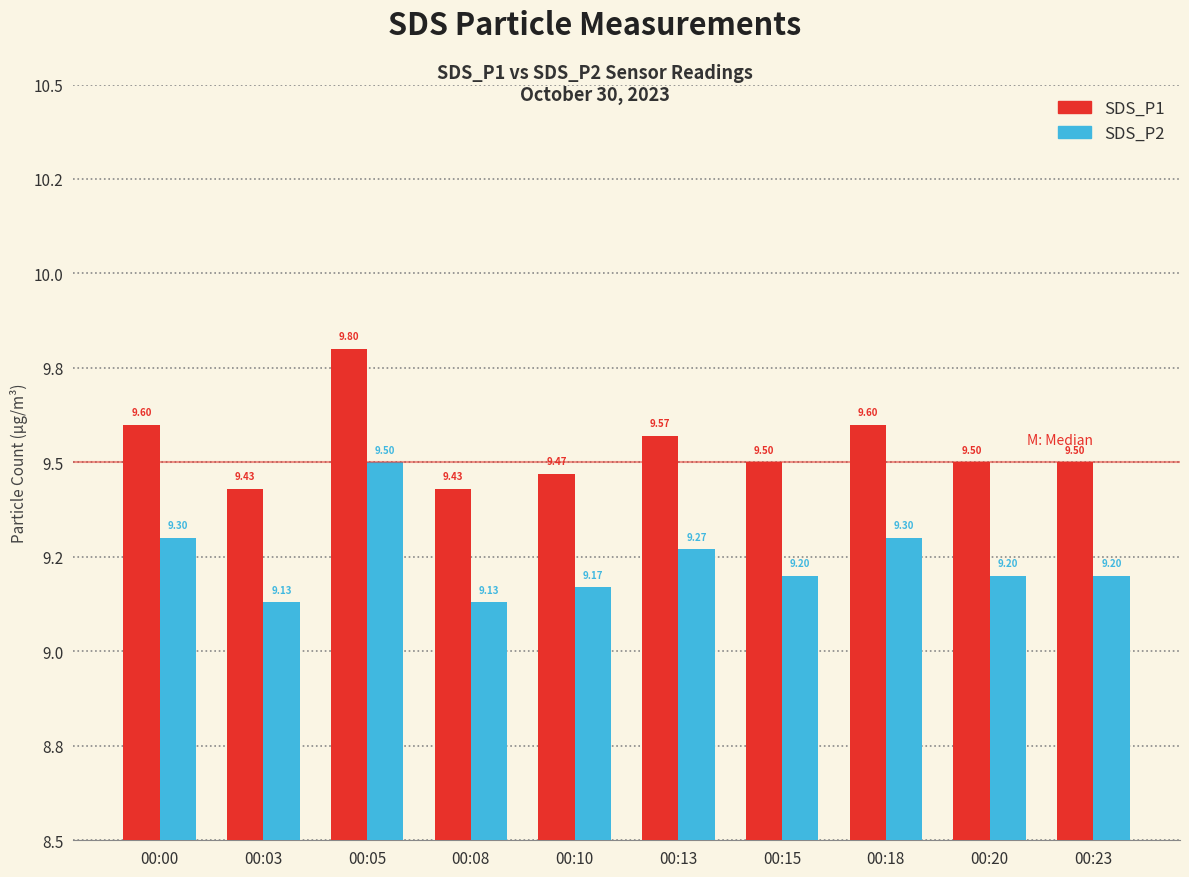

Which series has the largest total across all categories?

SDS_P1